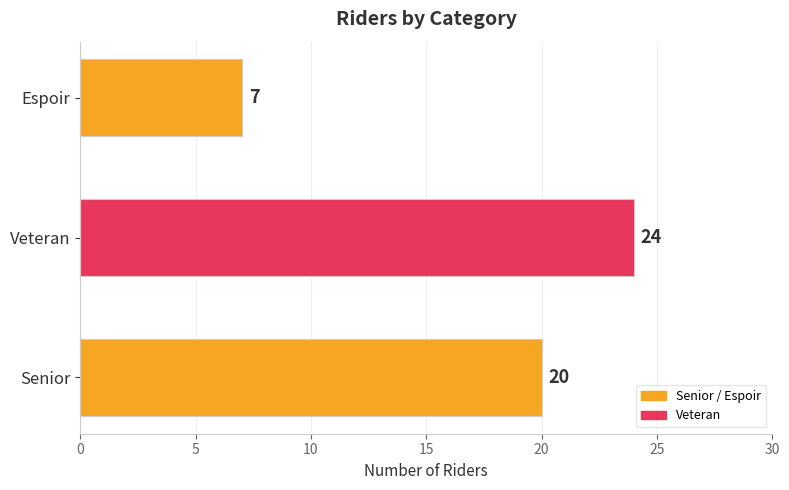

Rank the categories by value from highest to lowest.

Veteran, Senior, Espoir